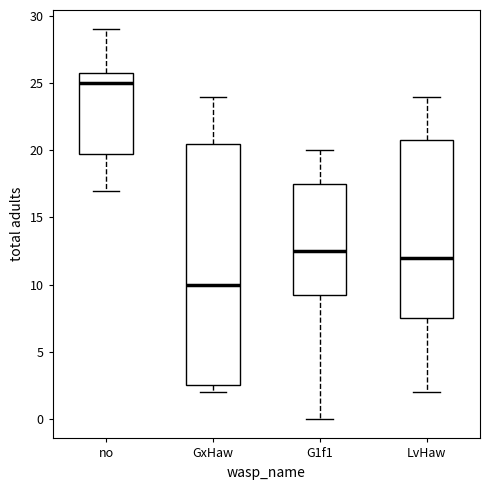

Which box has the highest median line?

no